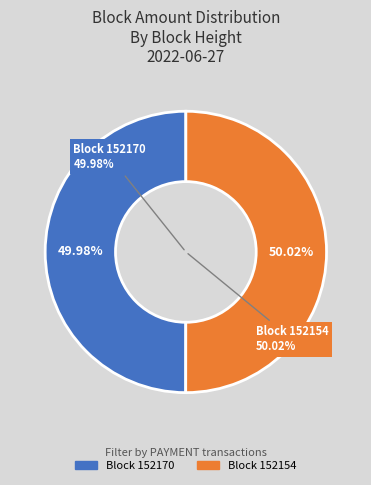

Count the number of slices in the pie.

2